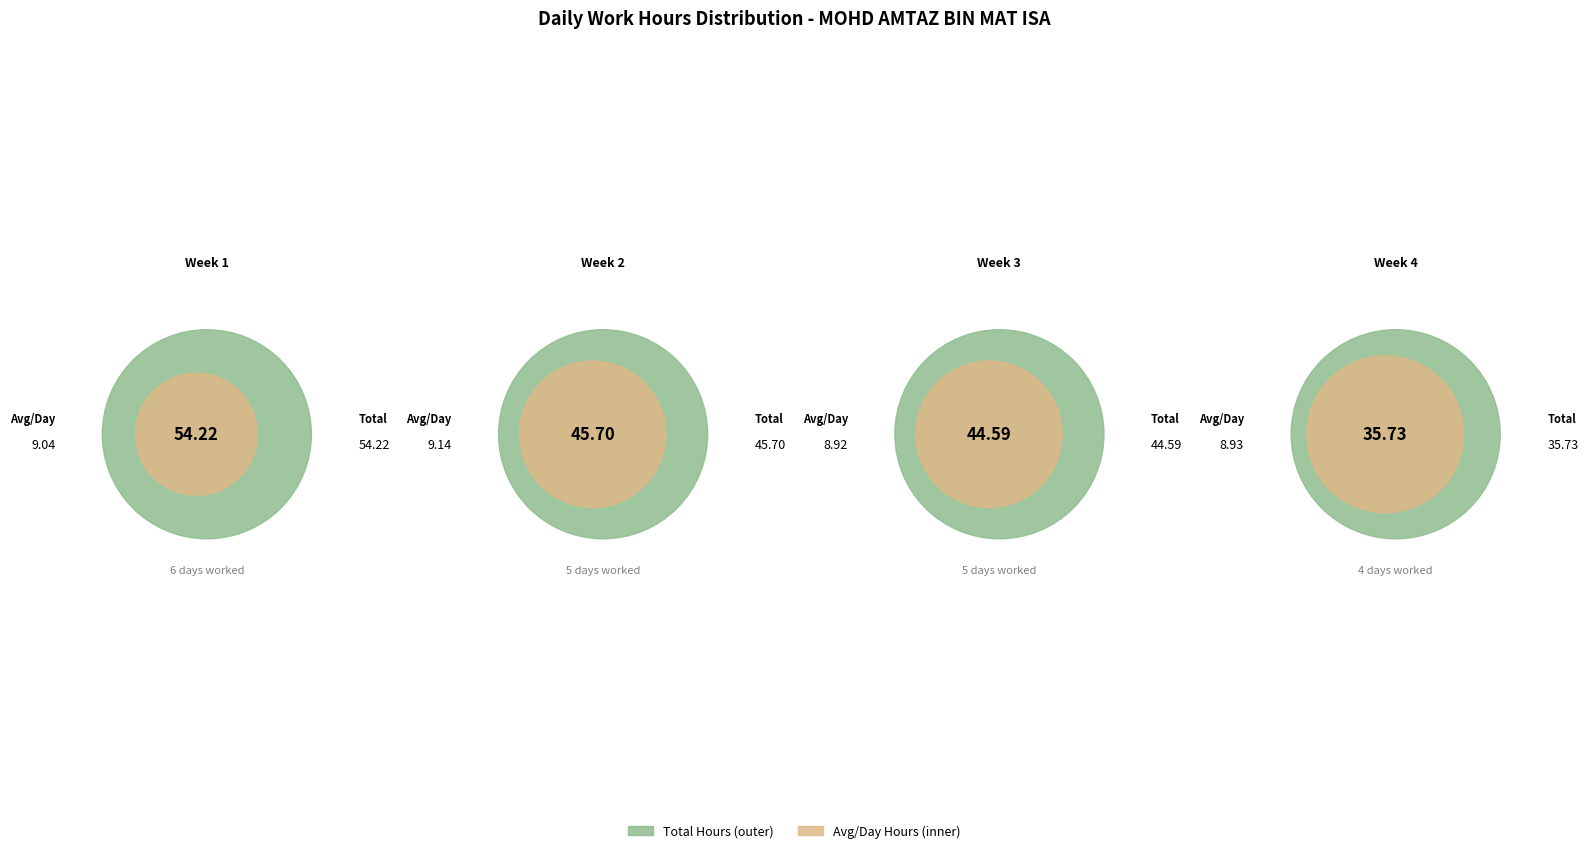

Does any single category account for the majority?

No